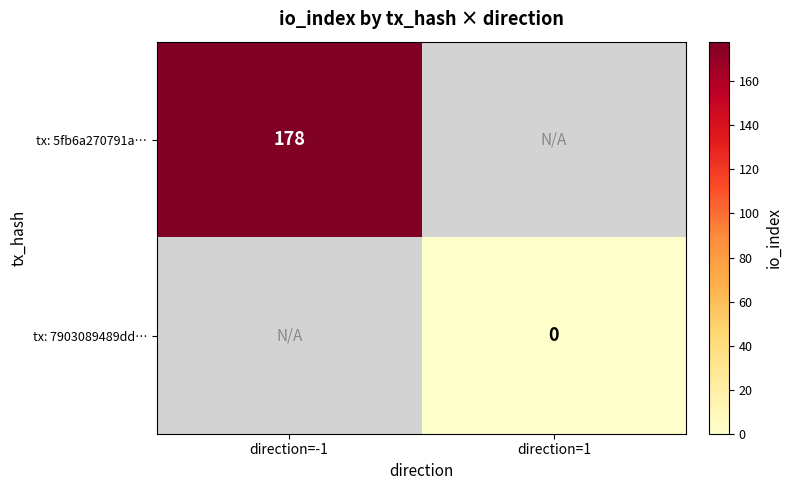

At which category does the chart reach its minimum across all series?

direction=1